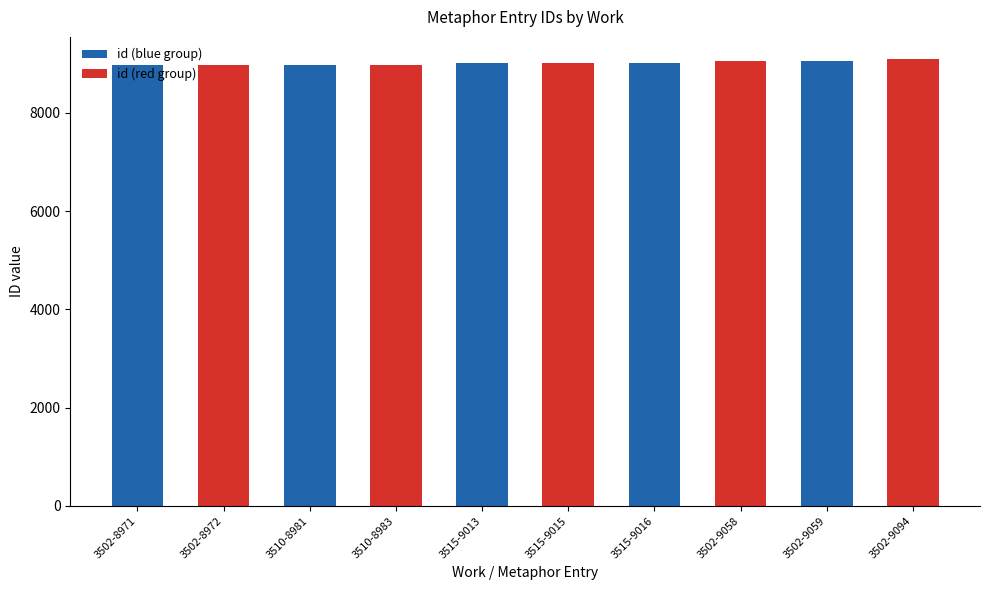

True or false: the data shows 12131 at 3502-8971.

False